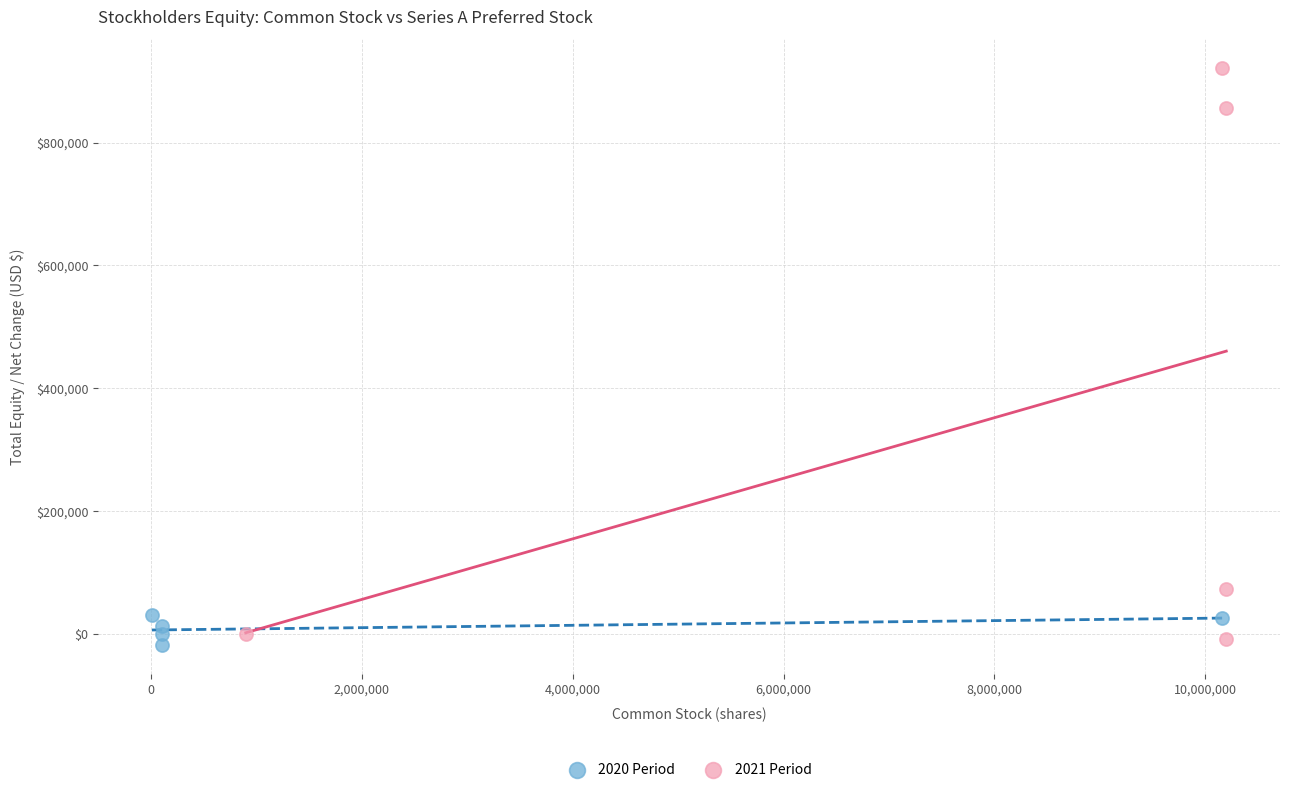

Which series contains the lowest Y value?

2020 Period